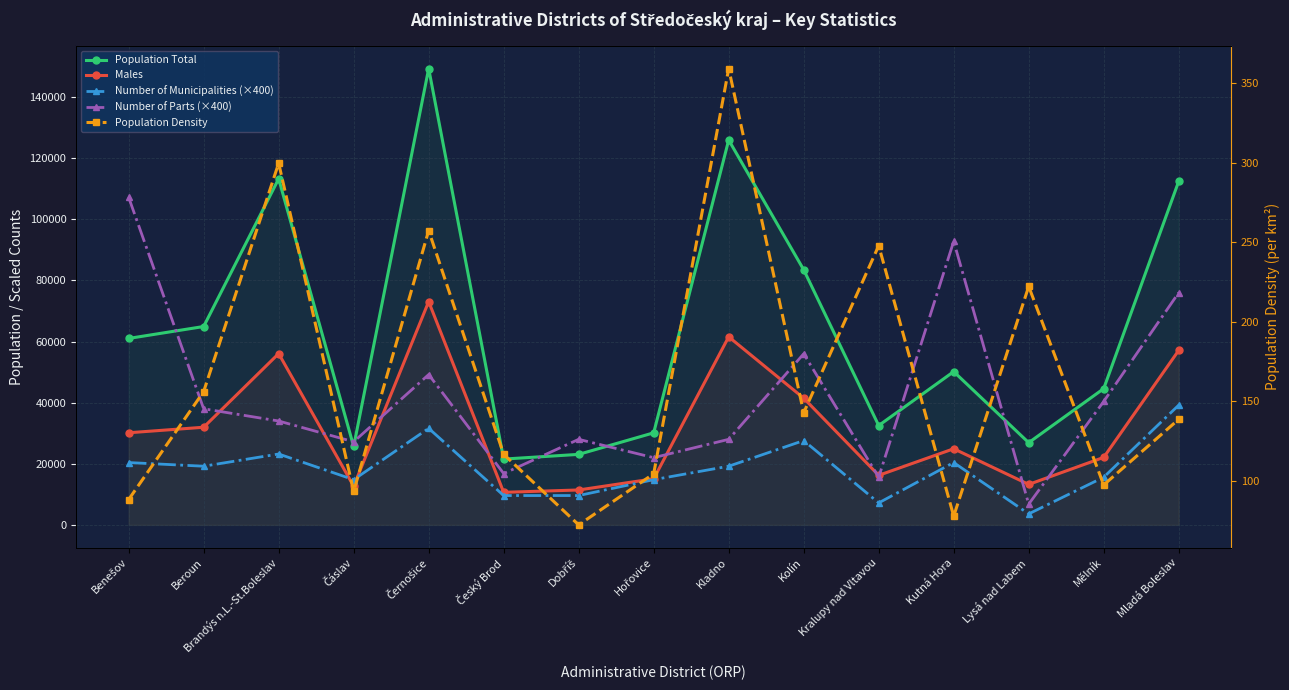

Which category has the lowest value in the Population Density series?

Dobříš